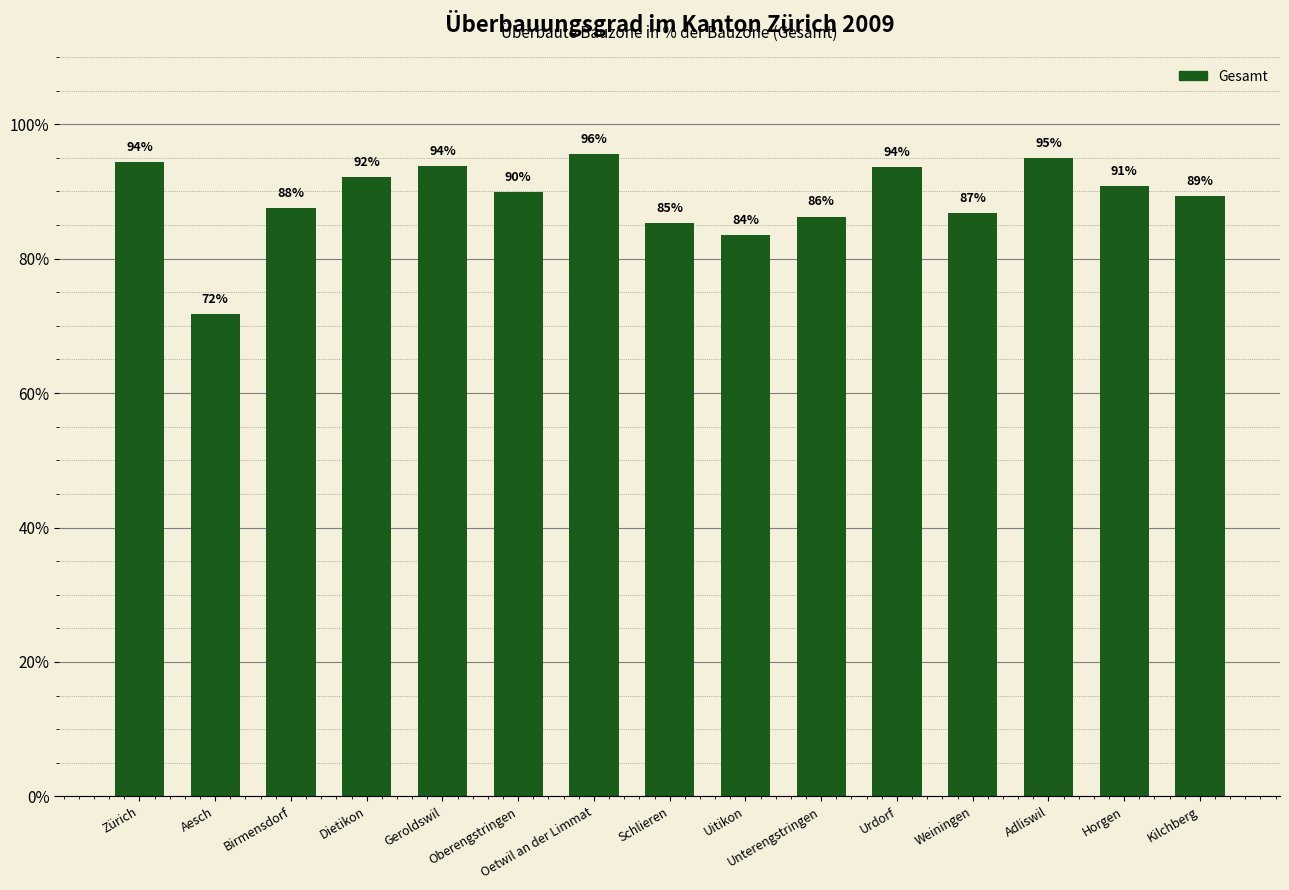

How many bars are there in total?

15